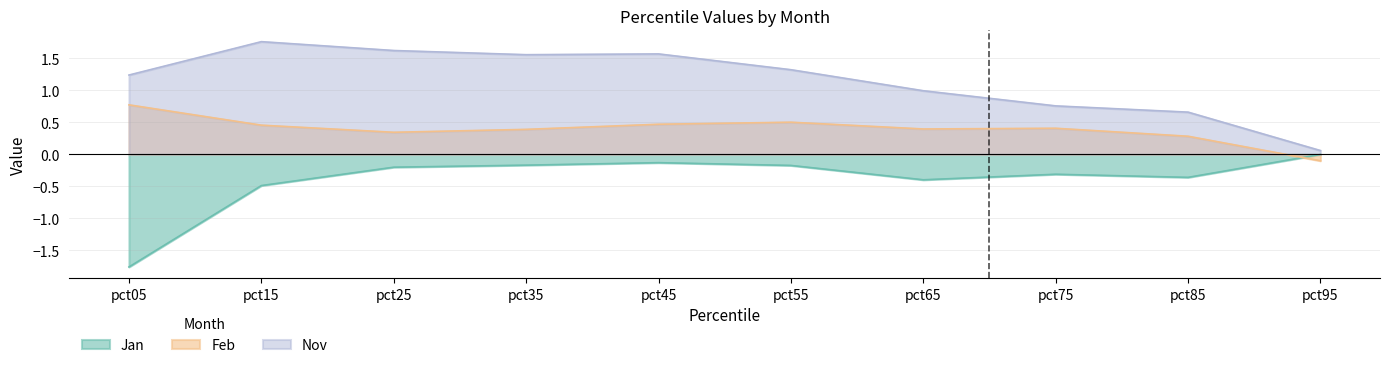

Rank the series by their average value, from highest to lowest.

Nov, Feb, Jan